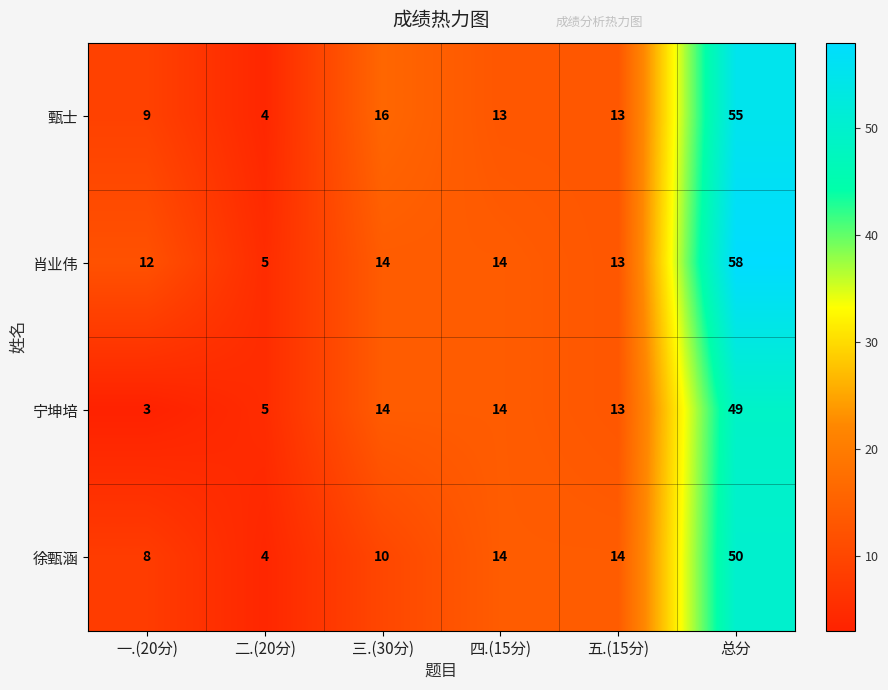

What is the spread (max minus min) of values at 五.(15分)?

1